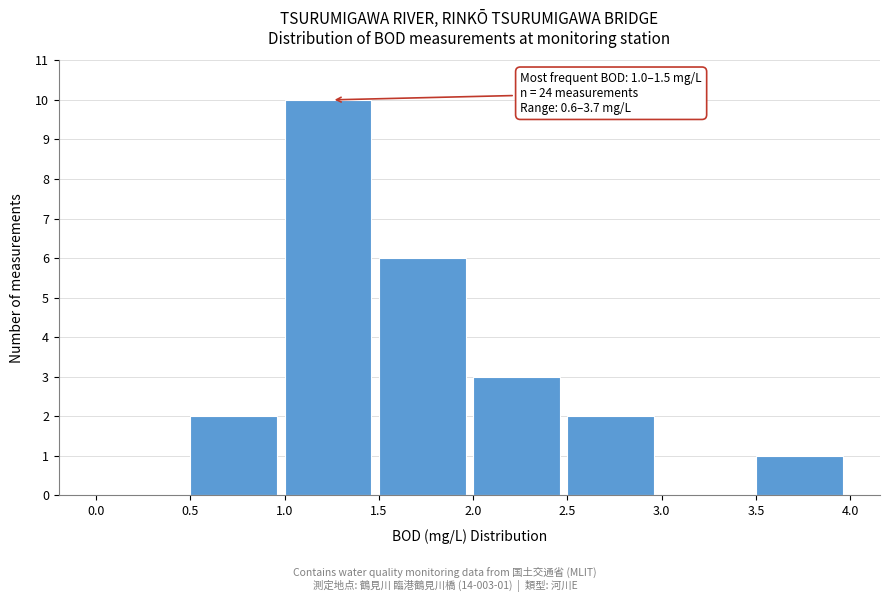

Over which range of the x-axis is the bar tallest?

1.0 to 1.5